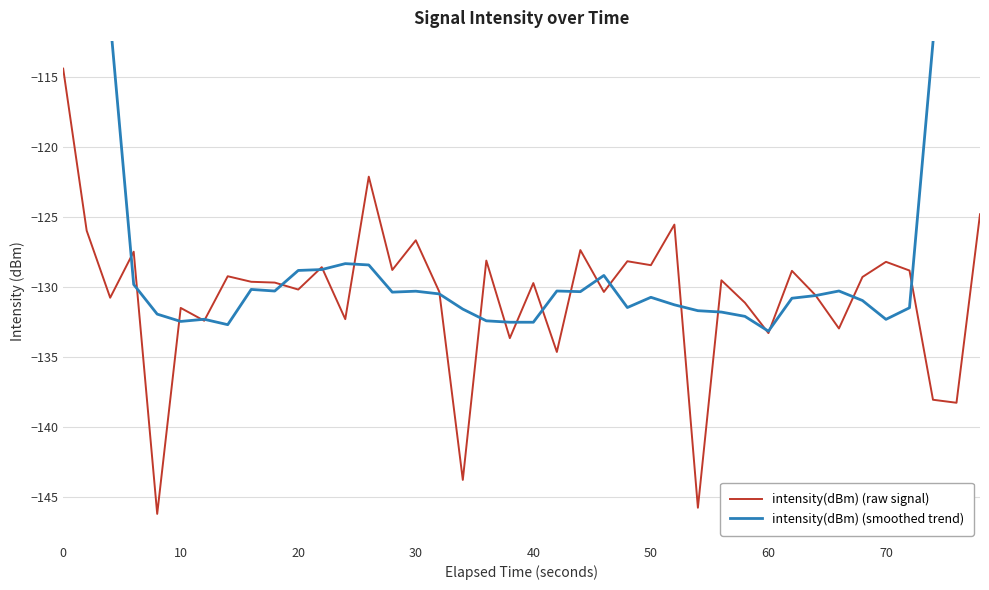

What is the minimum value for intensity(dBm) (raw signal)?

-146.2